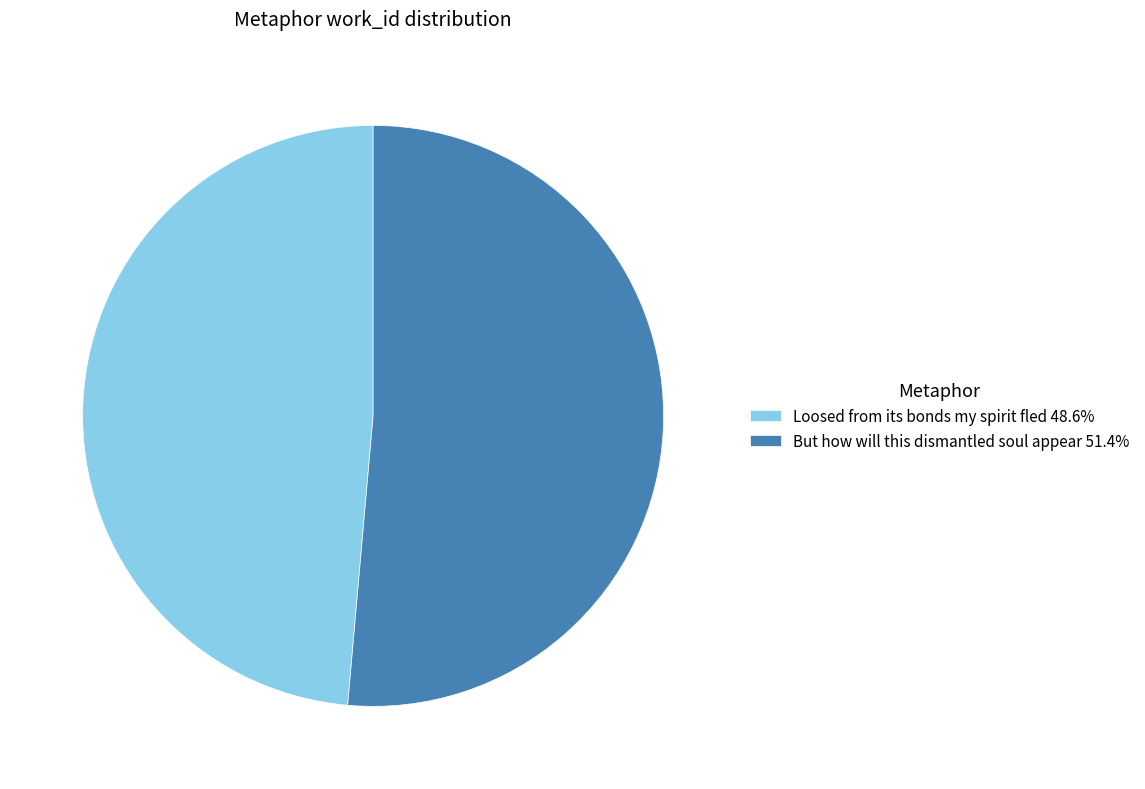

What is the largest slice in the pie chart?

But how will this dismantled soul appear